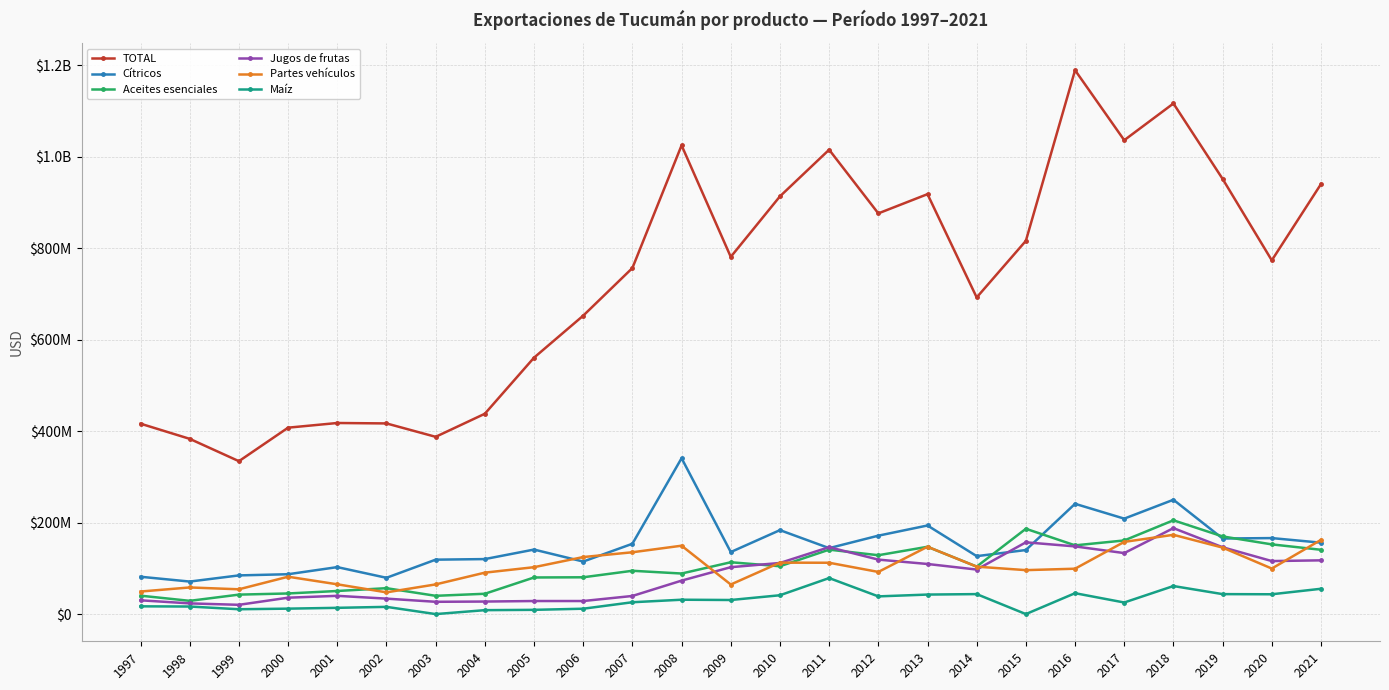

What is the difference between the Cítricos values at 2010 and 2021?

27420716